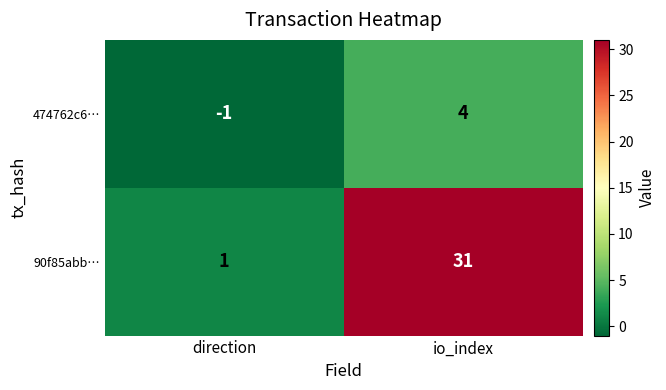

Between direction and io_index, which series saw the biggest shift?

90f85abb…